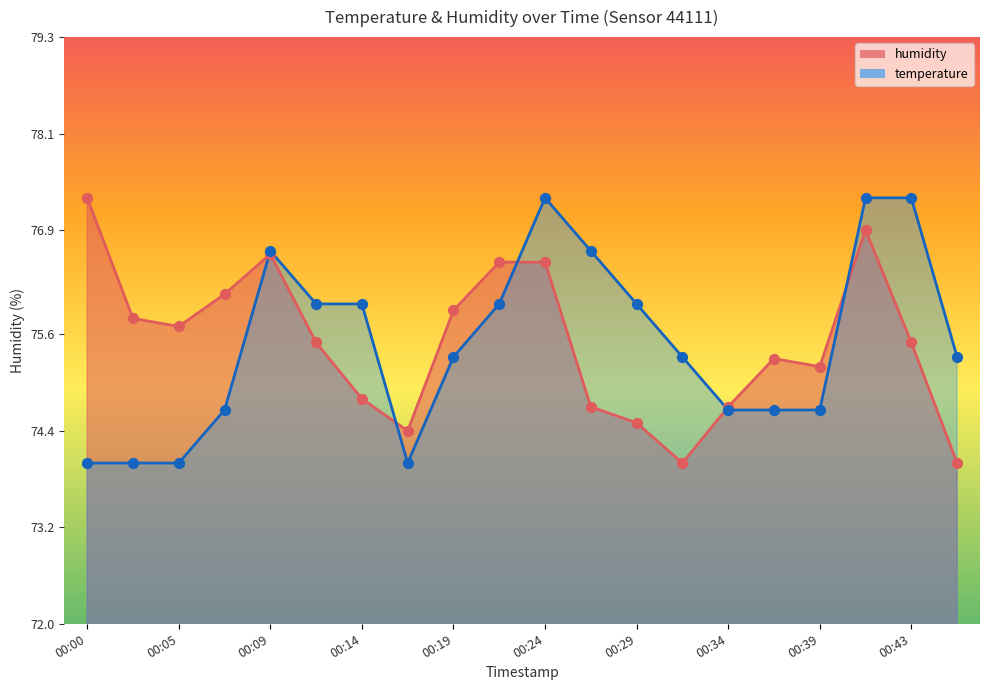

Which series reaches the minimum Y coordinate?

temperature